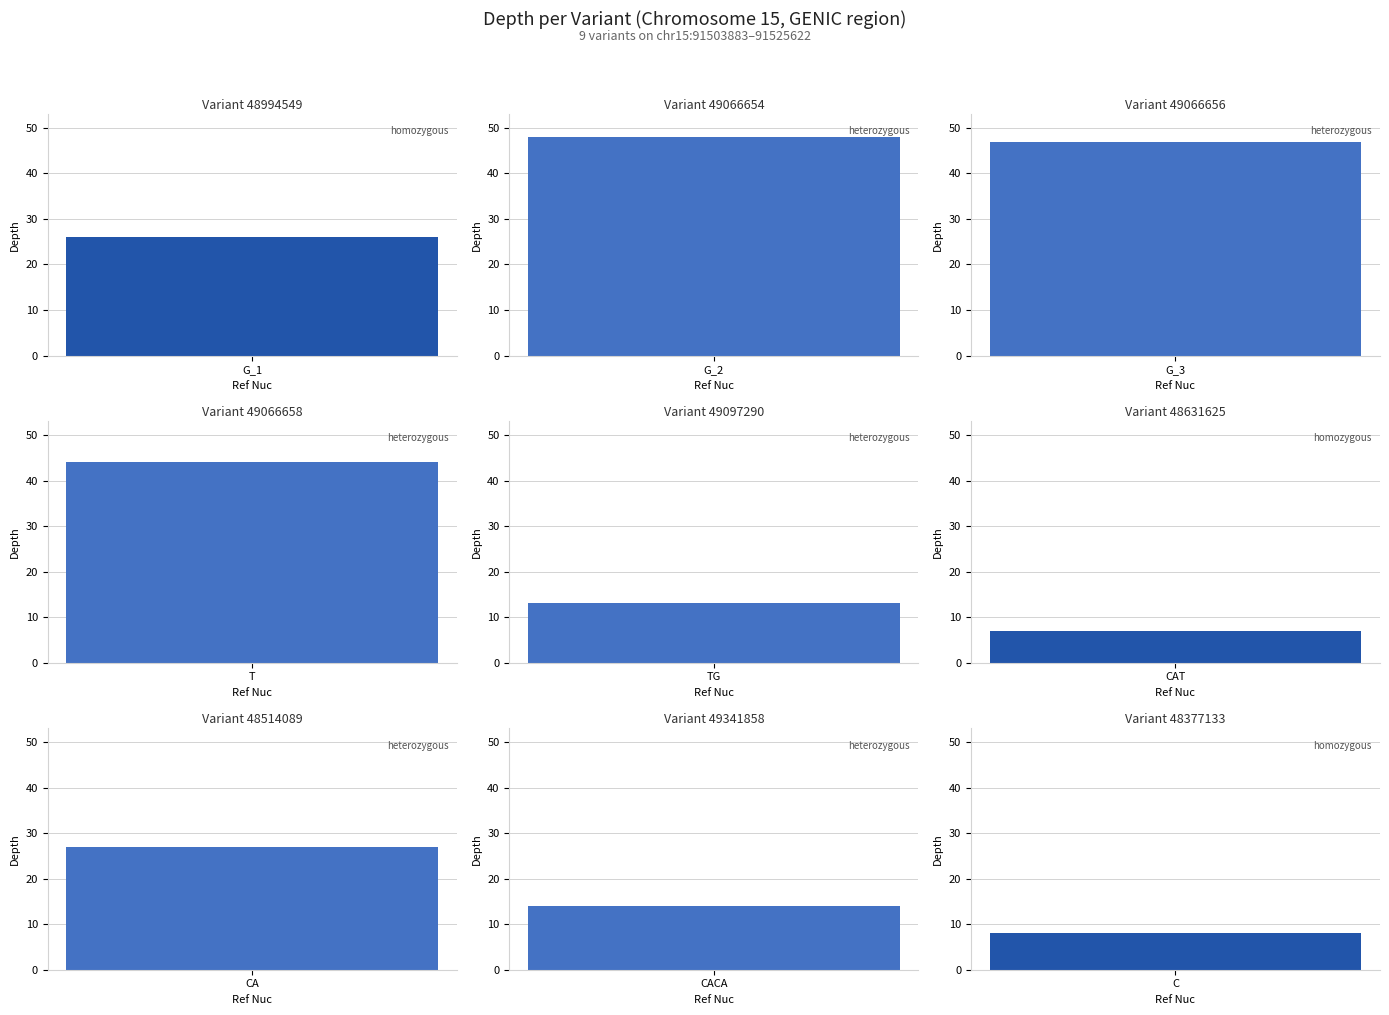

What is the maximum value shown in the chart?

48